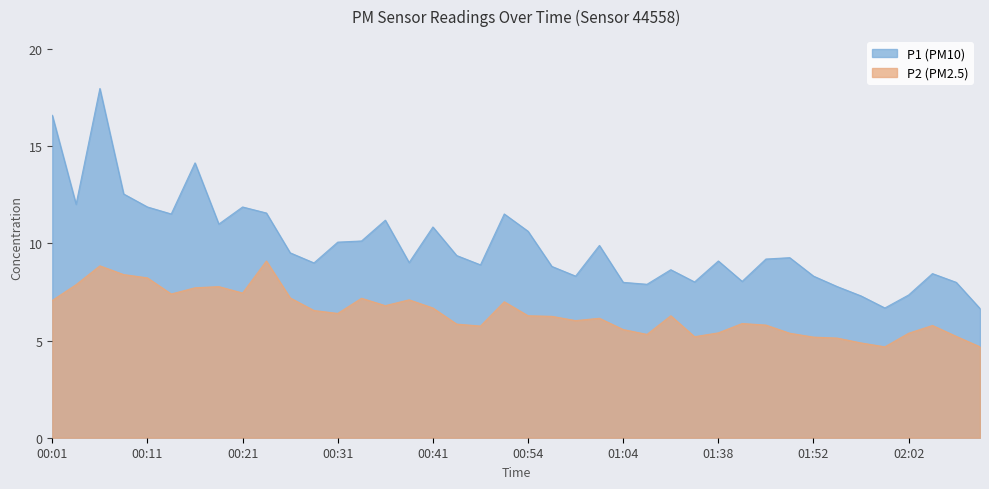

What position from the left is 00:18?

8